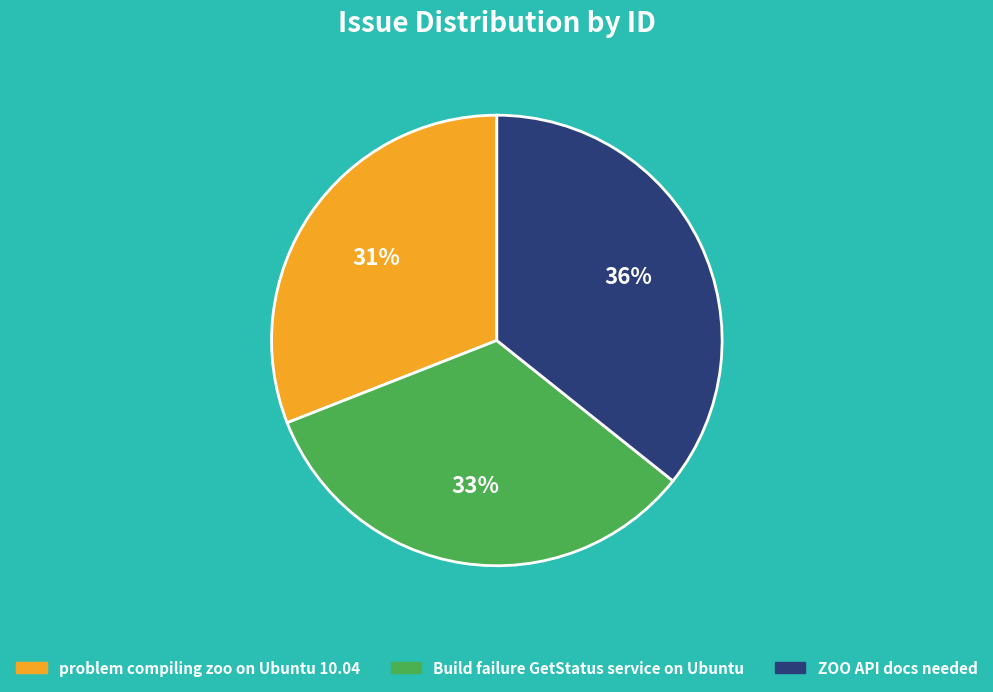

What percentage is the ZOO API docs needed slice, to the nearest percent?

36%